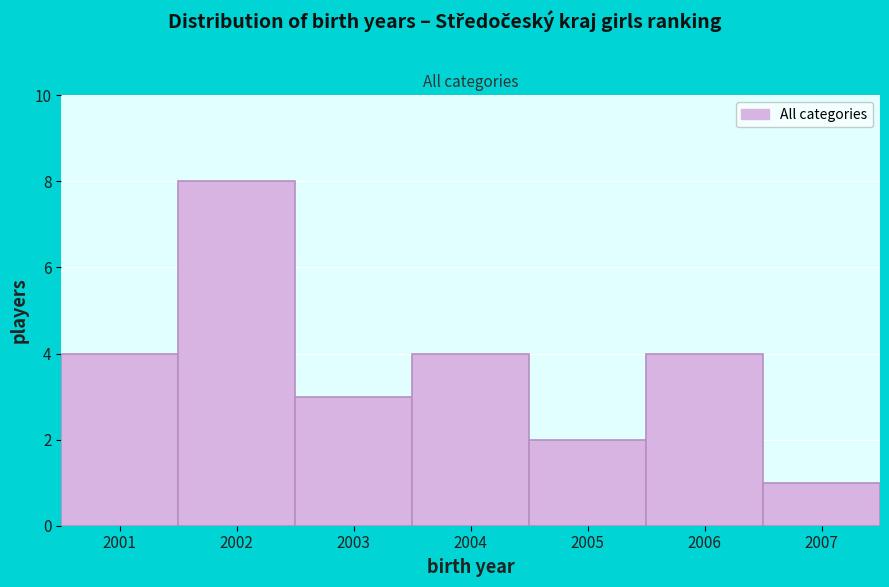

Reading left to right, transcribe this chart: for each bar, give the range it covers on the x-axis and its height. The values are not printed on the chart, so give them approximately, as read against the axis.

2000.5 to 2001.5: 4
2001.5 to 2002.5: 8
2002.5 to 2003.5: 3
2003.5 to 2004.5: 4
2004.5 to 2005.5: 2
2005.5 to 2006.5: 4
2006.5 to 2007.5: 1